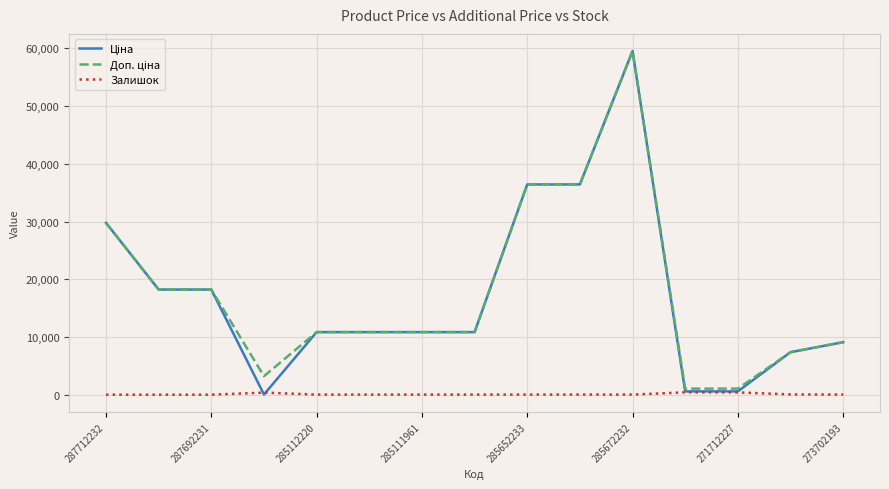

What is the maximum value shown in the chart?

59523.0